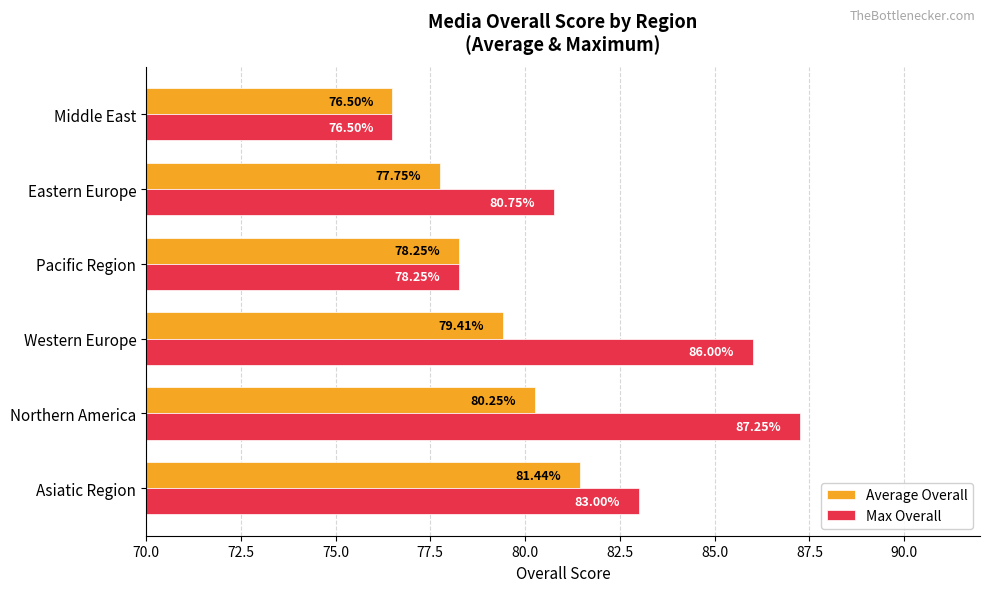

List the labels in order of Max Overall value, smallest first.

Middle East, Pacific Region, Eastern Europe, Asiatic Region, Western Europe, Northern America